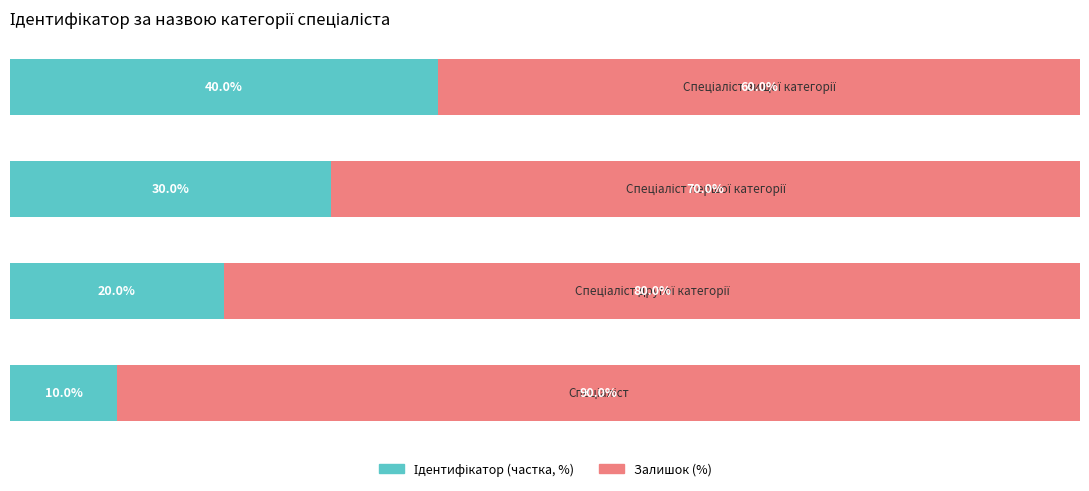

How many data points does each series have?

4